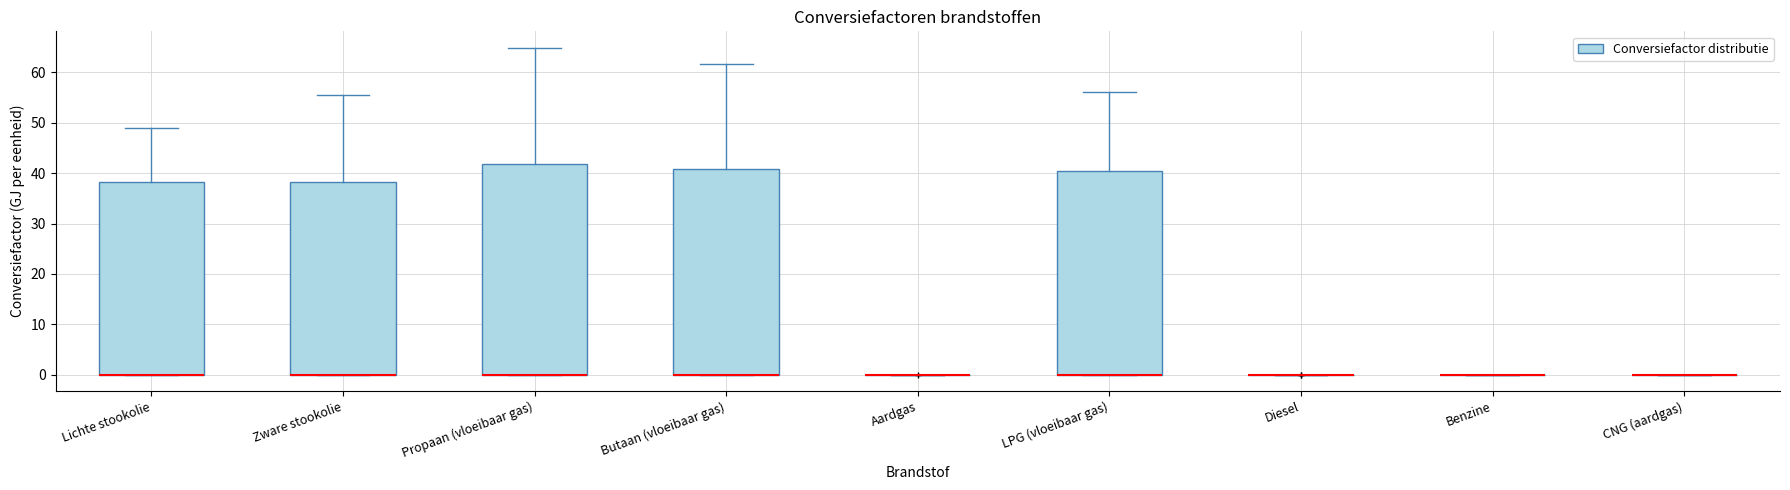

Reading left to right, transcribe this box plot: for each box, give where its median line is, the range the box spans, and where its two whiskers end, as read against the y-axis. The values are not printed on the chart, so give them approximately, as read against the axis.

Lichte stookolie: median 0 (drawn on the box's lower edge), box 0 to 38, whiskers 0 to 49
Zware stookolie: median 0 (drawn on the box's lower edge), box 0 to 38, whiskers 0 to 56
Propaan (vloeibaar gas): median 0 (drawn on the box's lower edge), box 0 to 42, whiskers 0 to 65
Butaan (vloeibaar gas): median 0 (drawn on the box's lower edge), box 0 to 41, whiskers 0 to 62
Aardgas: box collapsed to a line at 0, whiskers 0 to 0
LPG (vloeibaar gas): median 0 (drawn on the box's lower edge), box 0 to 40, whiskers 0 to 56
Diesel: box collapsed to a line at 0, whiskers 0 to 0
Benzine: box collapsed to a line at 0, whiskers 0 to 0
CNG (aardgas): box collapsed to a line at 0, whiskers 0 to 0